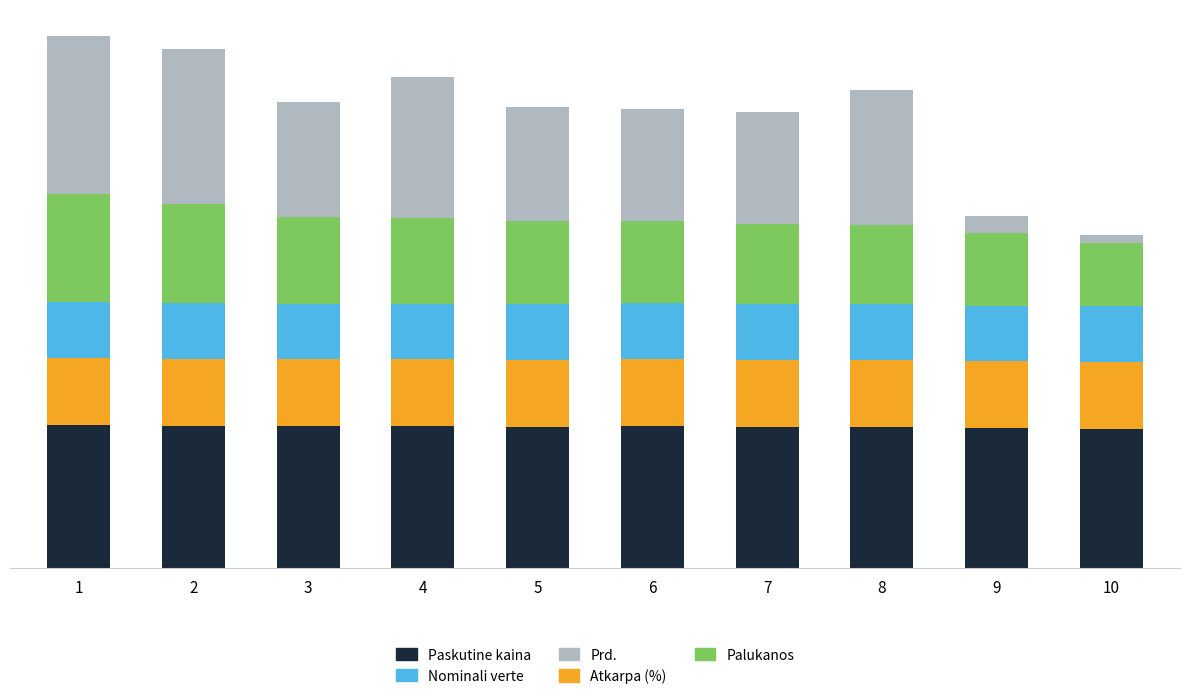

What are all the series names shown in the legend?

Paskutine kaina, Nominali verte, Prd., Atkarpa (%), Palukanos